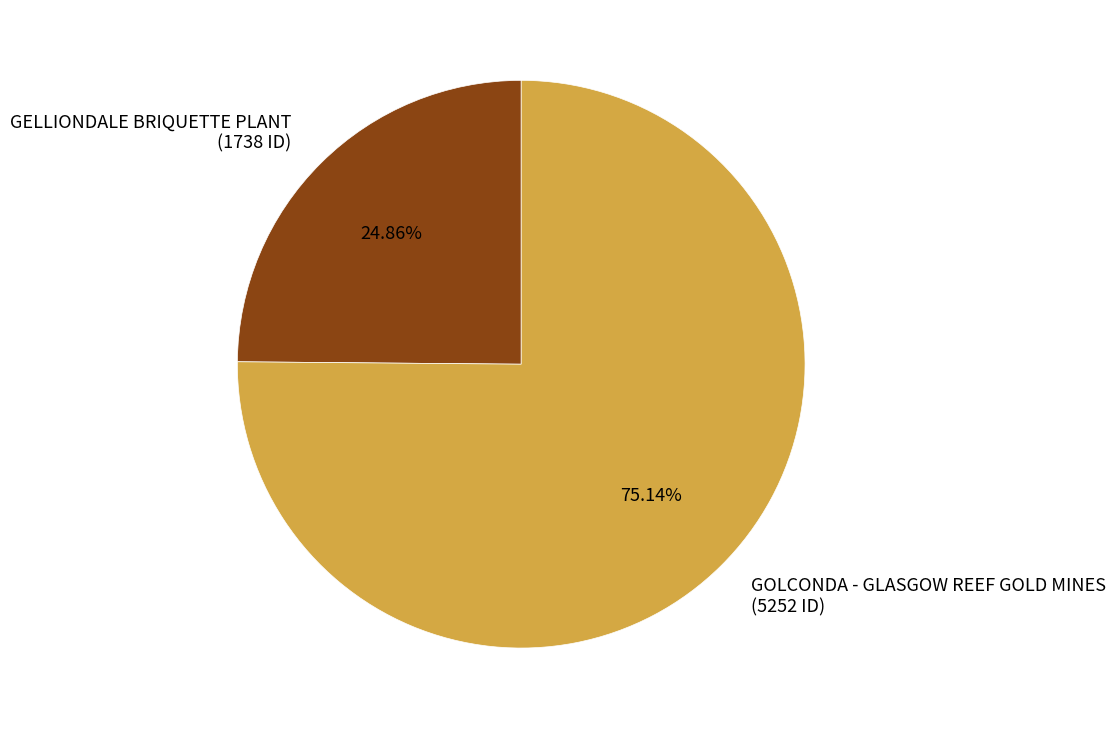

Is it true that GELLIONDALE BRIQUETTE PLANT is 38% of the pie?

False